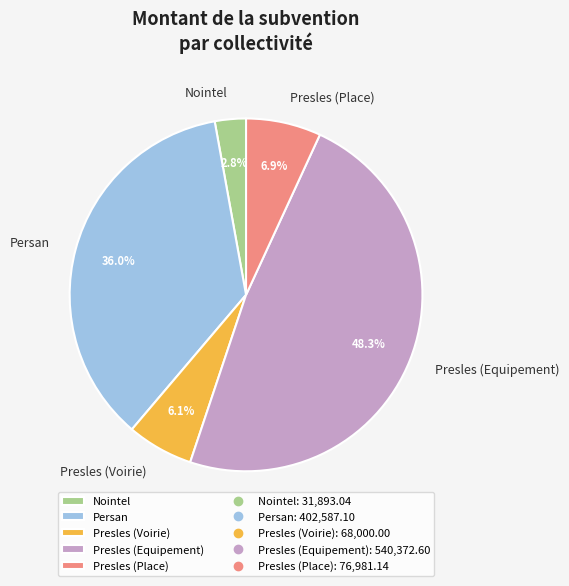

To the nearest percent, what portion does Presles (Equipement) represent?

48%